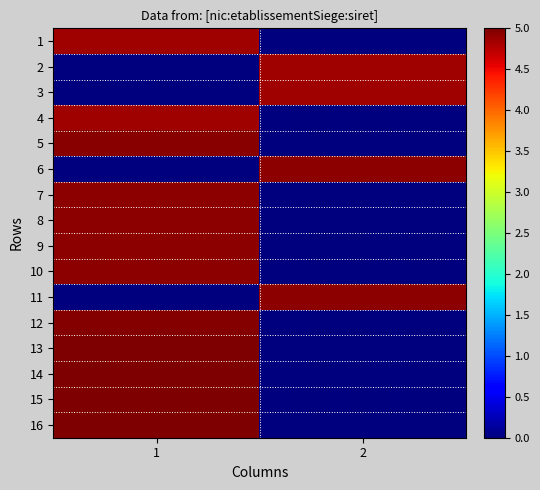

Reading right to left, what are all the values shown in this chart?

1: 2=0.0	1=4.9
2: 2=4.9	1=0.0
3: 2=4.9	1=0.0
4: 2=0.0	1=4.9
5: 2=0.0	1=5.0
6: 2=4.9	1=0.0
7: 2=0.0	1=4.9
8: 2=0.0	1=4.9
9: 2=0.0	1=4.9
10: 2=0.0	1=4.9
11: 2=4.9	1=0.0
12: 2=0.0	1=5.0
13: 2=0.0	1=5.0
14: 2=0.0	1=5.0
15: 2=0.0	1=5.0
16: 2=0.0	1=5.0